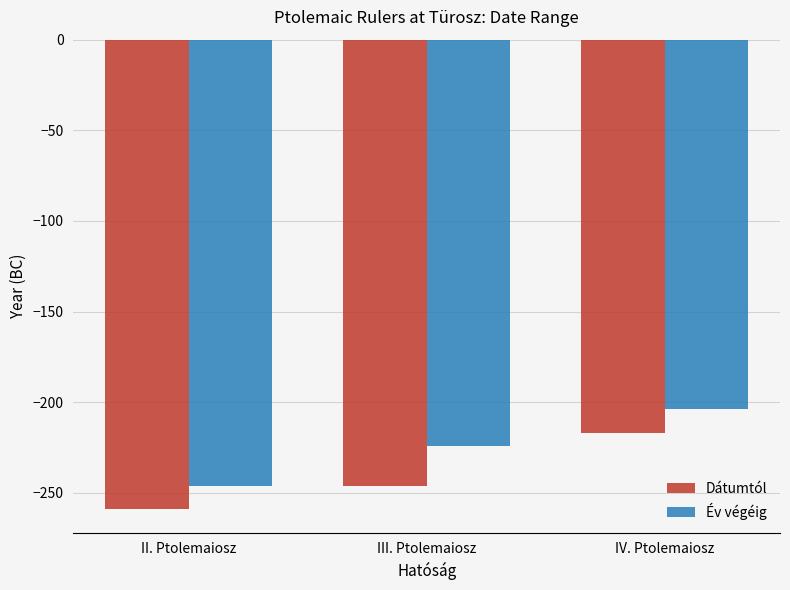

Reading left to right, extract all data points from this chart.

Dátumtól: -259	-246	-217
Év végéig: -246	-224	-204